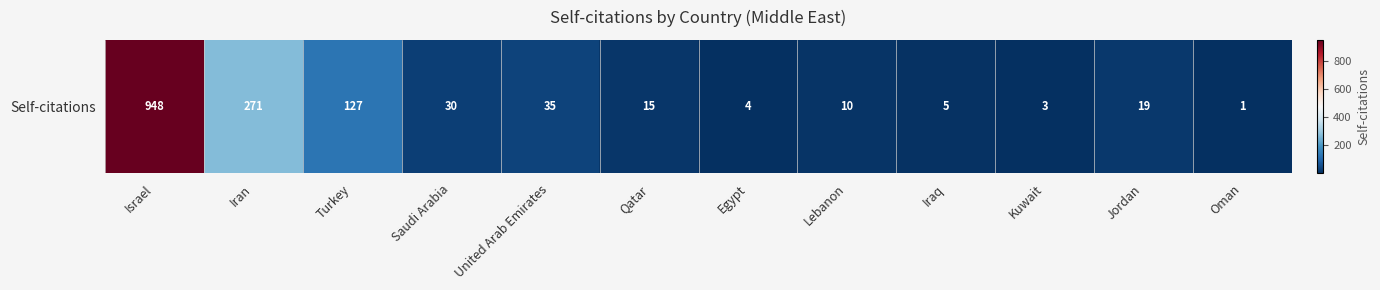

What value does the data have at Kuwait?

3